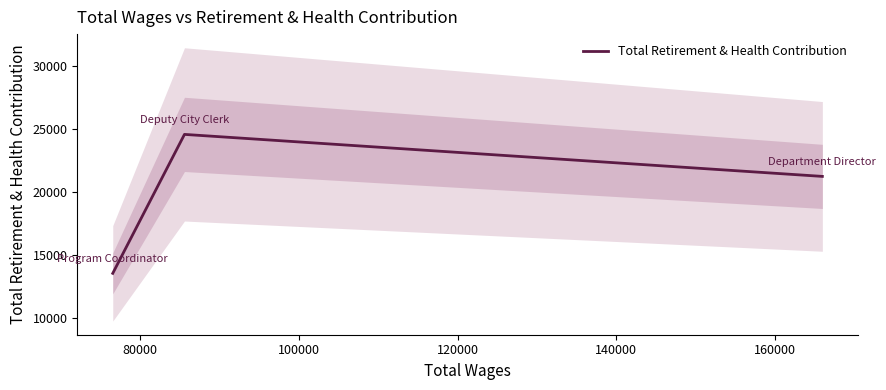

What is the maximum value for Total Retirement & Health Contribution?

24572